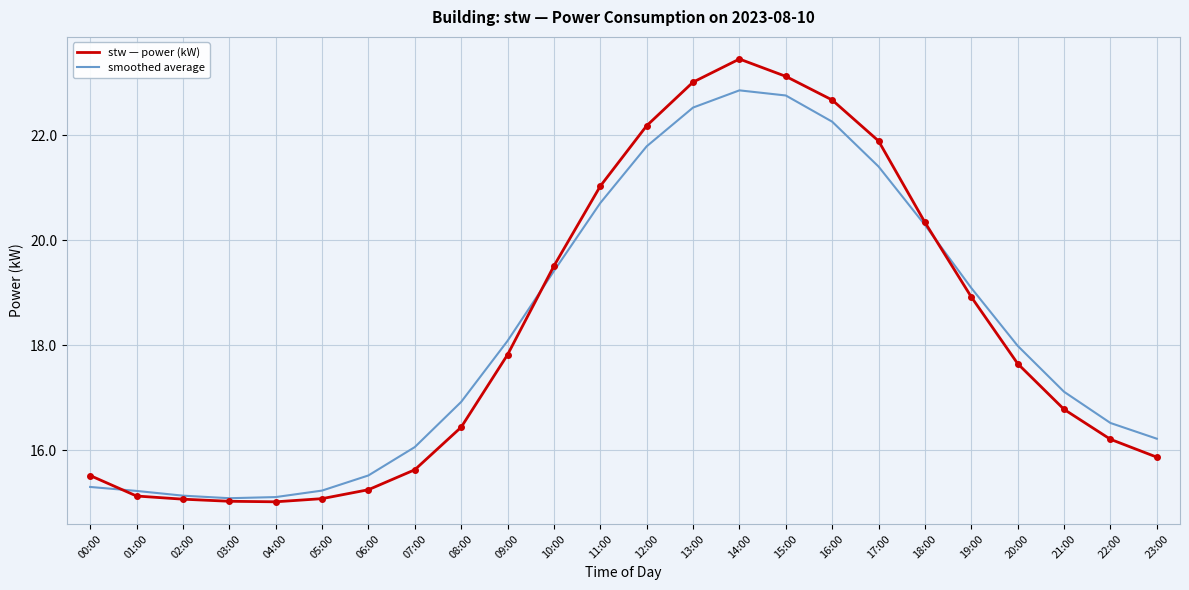

Which series changed the most between 16:00 and 17:00?

smoothed average